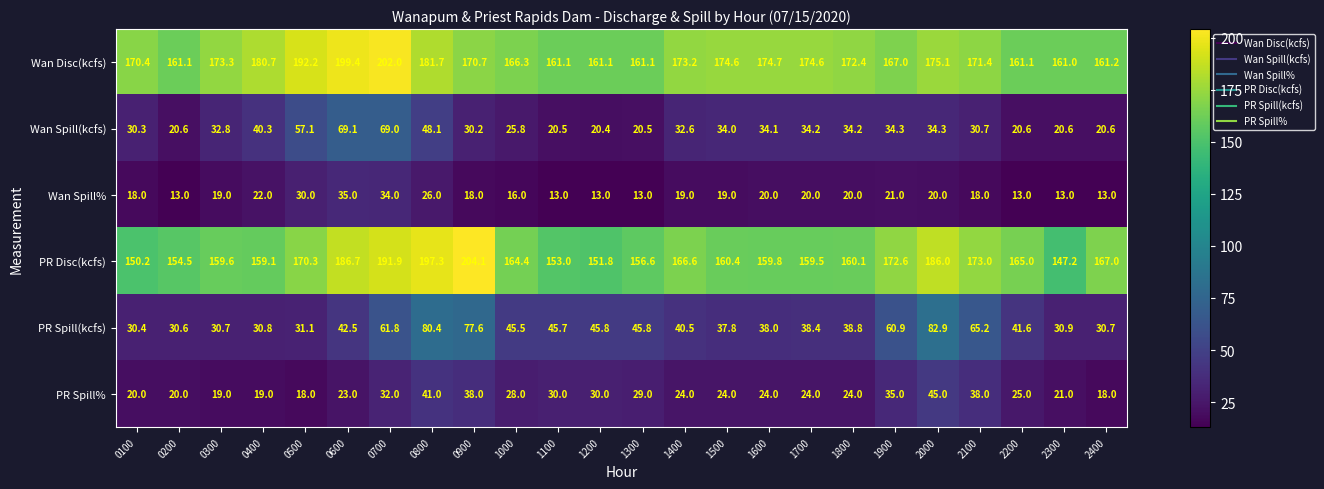

At which category is the sum across all series the highest?

0700